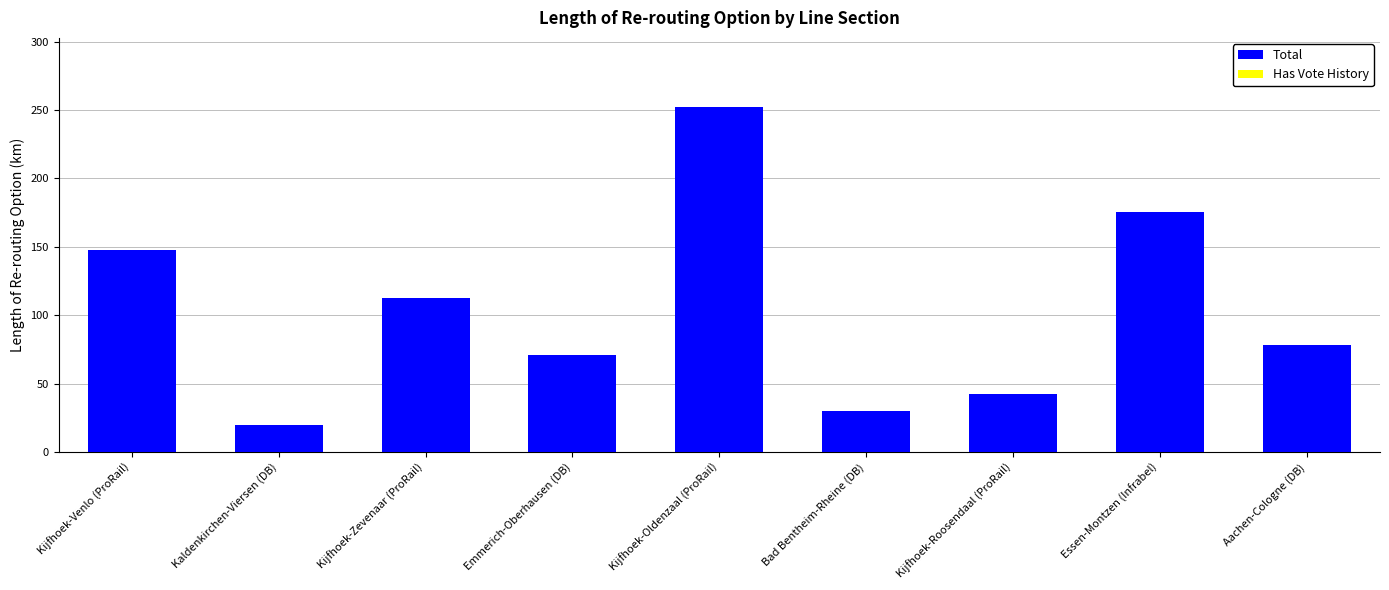

What value does the data have at Emmerich-Oberhausen (DB)?

71.0